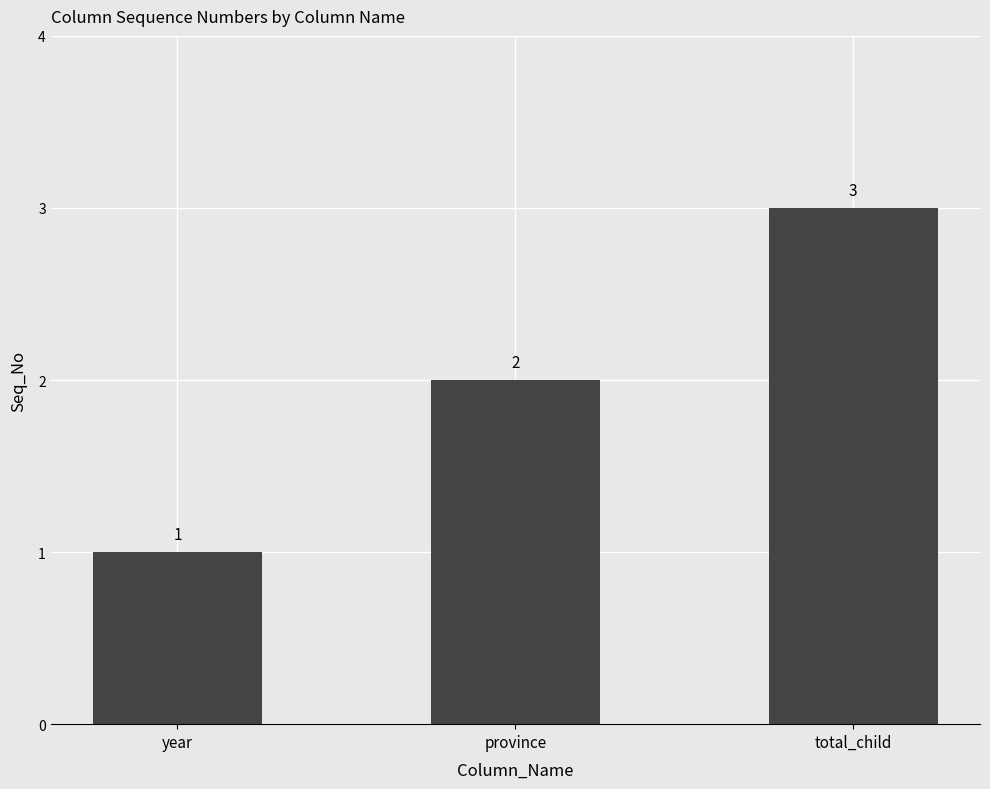

Which category has the highest value across all series?

total_child